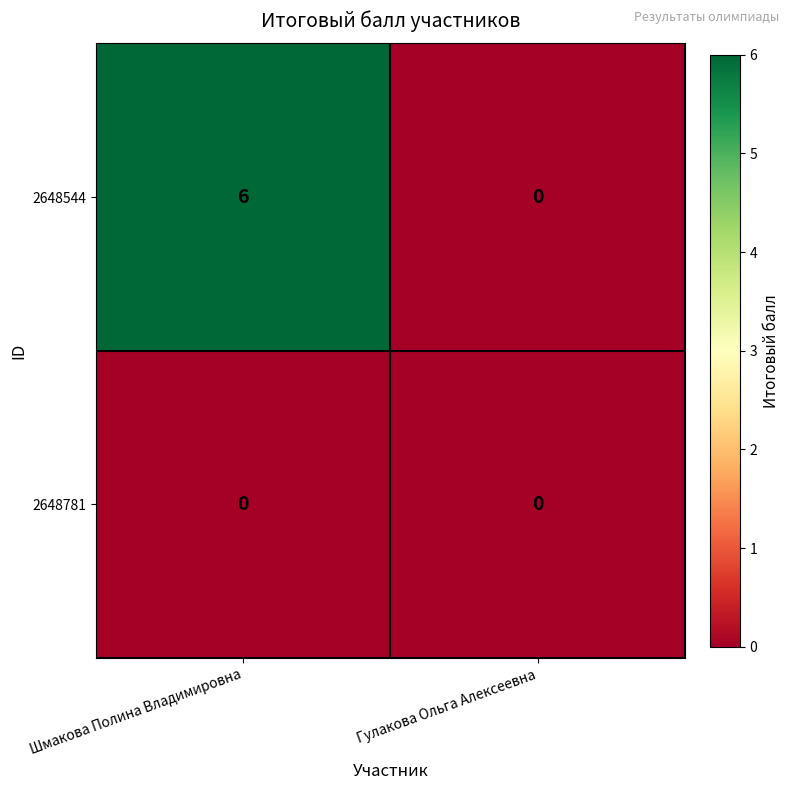

Count the number of data series in this chart.

2